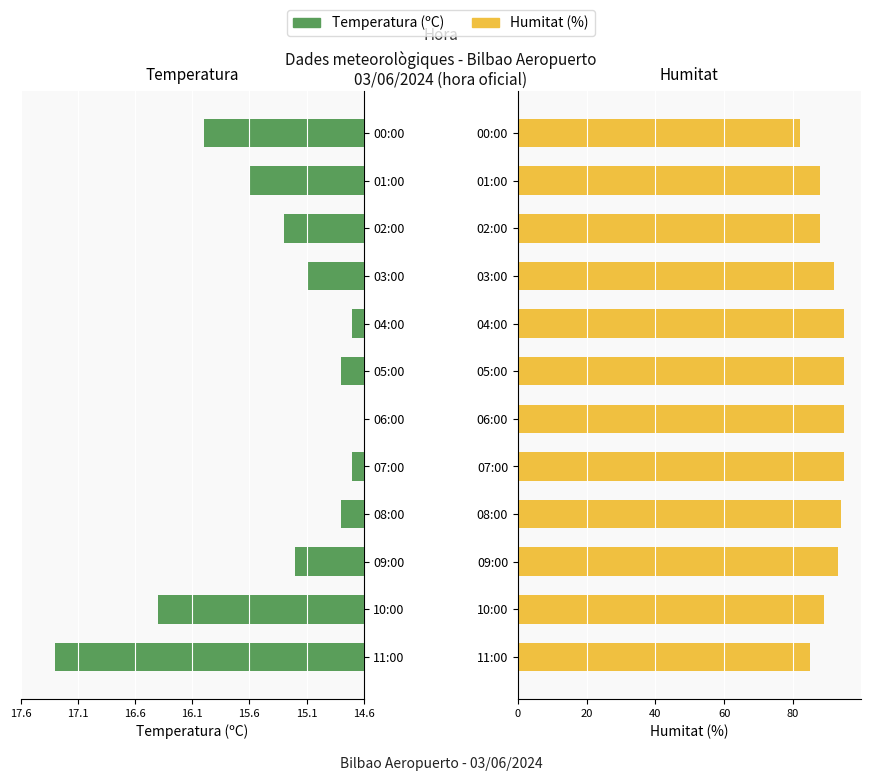

Which series has the largest total across all categories?

Humitat (%)